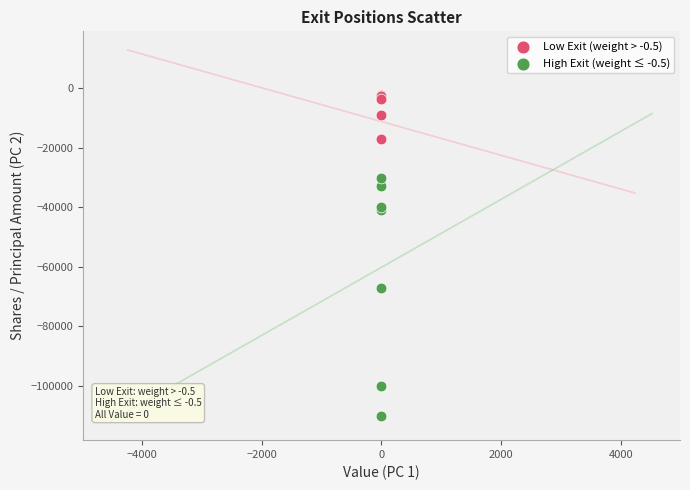

Which series reaches the minimum Y coordinate?

High Exit (weight ≤ -0.5)